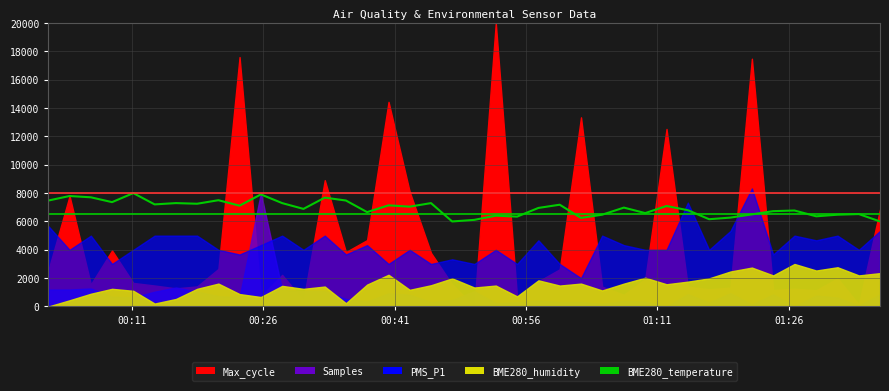

What is the difference between the maximum and minimum values?

2000.0